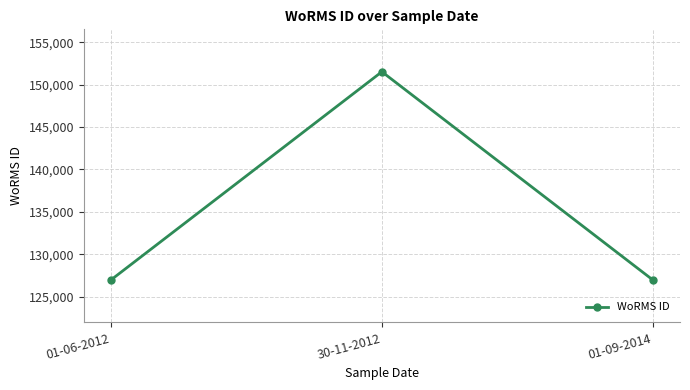

Reading left to right, what are all the values shown in this chart?

126975	151523	126975